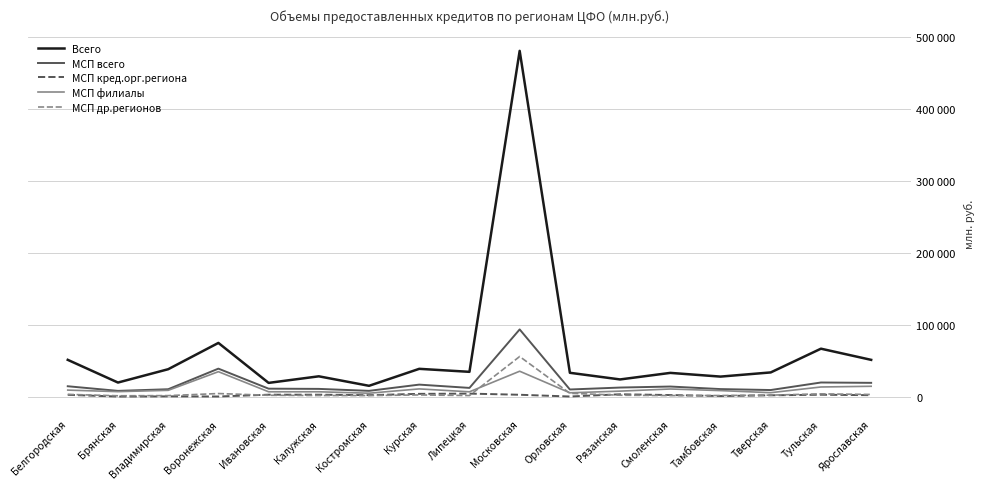

What are all the series names shown in the legend?

Всего, МСП всего, МСП кред.орг.региона, МСП филиалы, МСП др.регионов